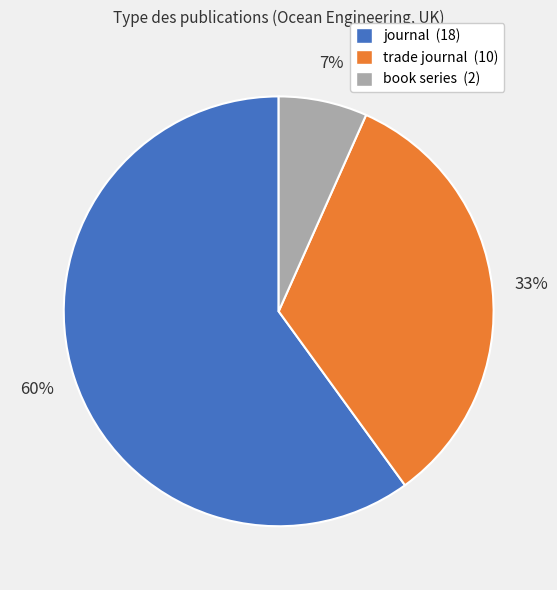

Is it true that book series is 1% of the pie?

False